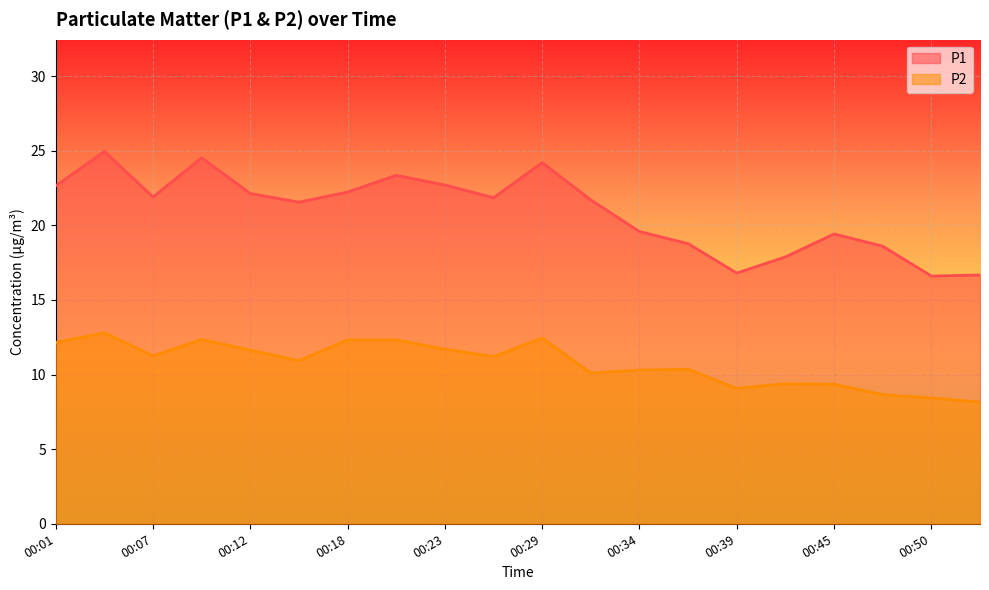

The P1 series shows 29.9 at 00:18. True or false?

False